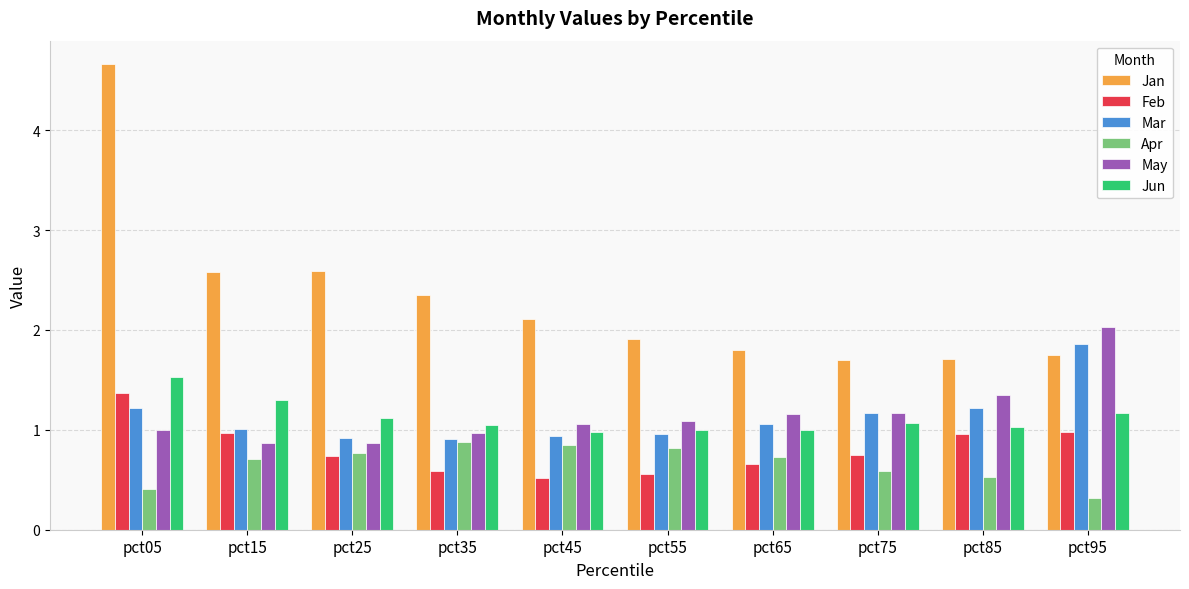

At how many categories does at least one series exceed 1?

10